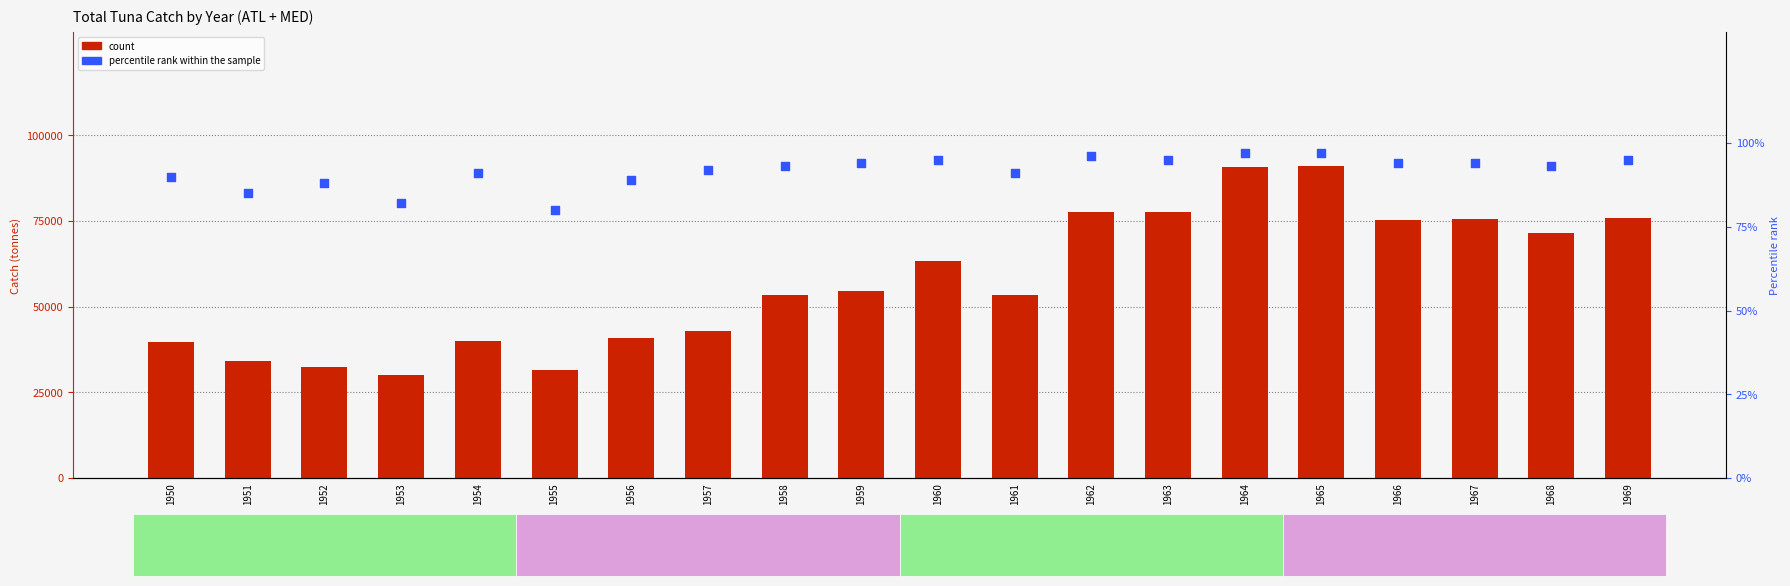

Is the value of percentile rank within the sample at 1953 greater than the value of count at 1969?

No